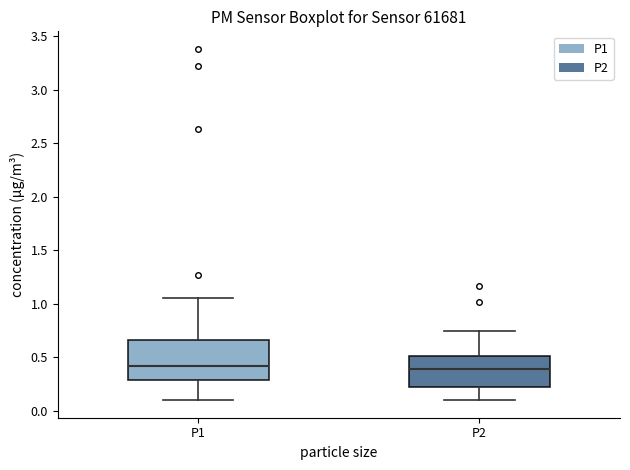

Which box is the tallest, from its lower edge to its upper edge?

P1